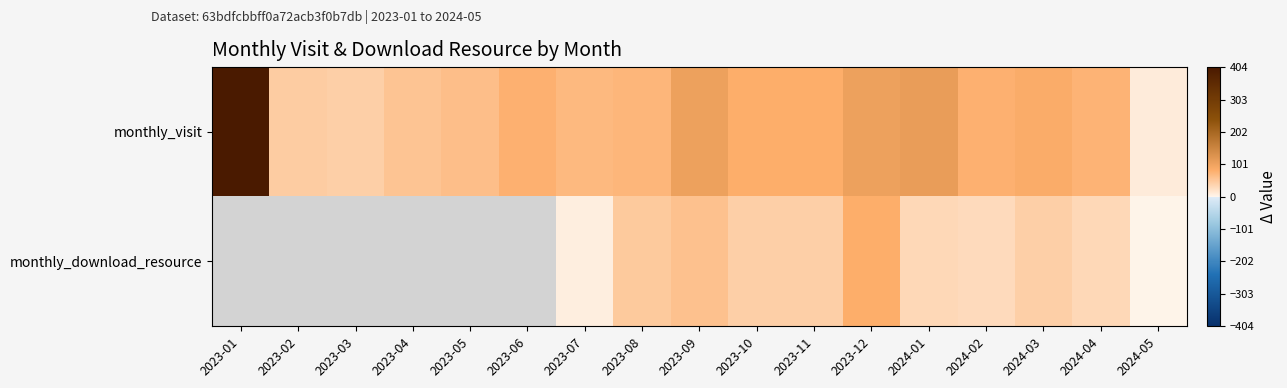

What is the minimum value shown in the chart?

1.0